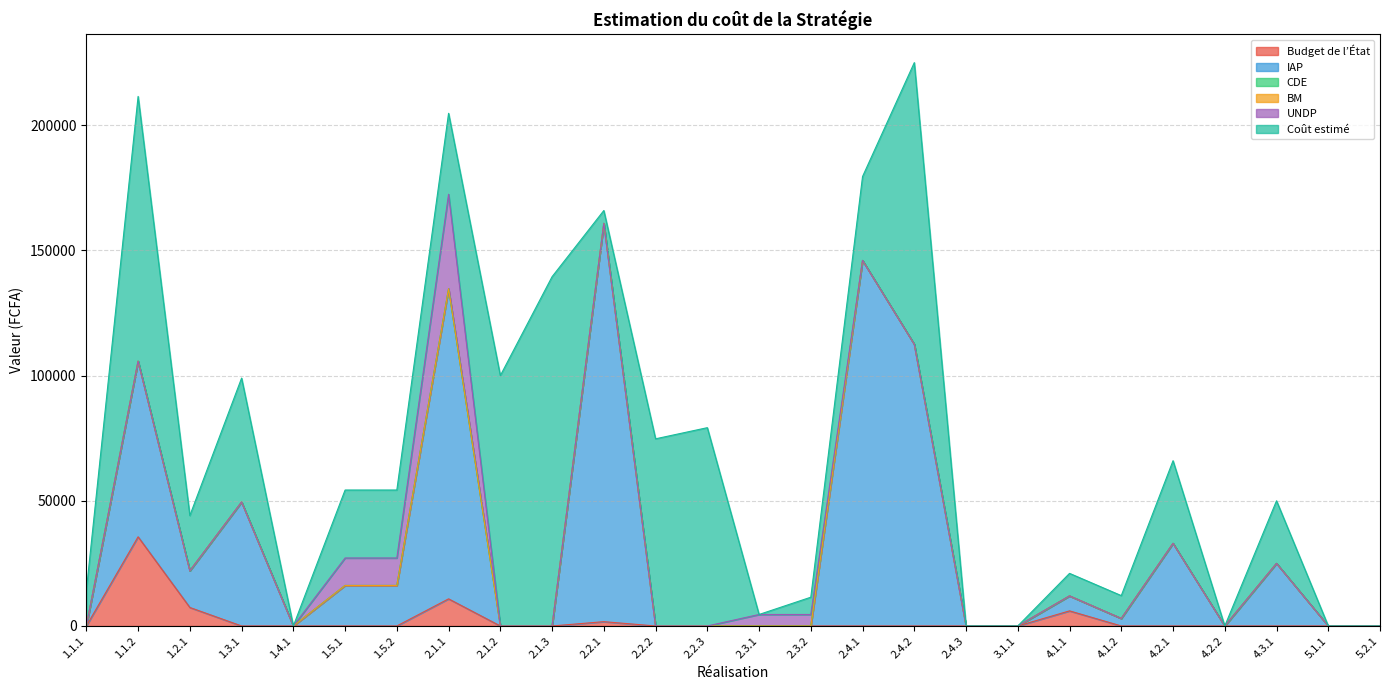

List the labels in order of BM value, smallest first.

1.1.1, 1.1.2, 1.2.1, 1.3.1, 1.4.1, 1.5.1, 1.5.2, 2.1.1, 2.1.2, 2.1.3, 2.2.1, 2.2.2, 2.2.3, 2.3.1, 2.3.2, 2.4.1, 2.4.2, 2.4.3, 3.1.1, 4.1.1, 4.1.2, 4.2.1, 4.2.2, 4.3.1, 5.1.1, 5.2.1